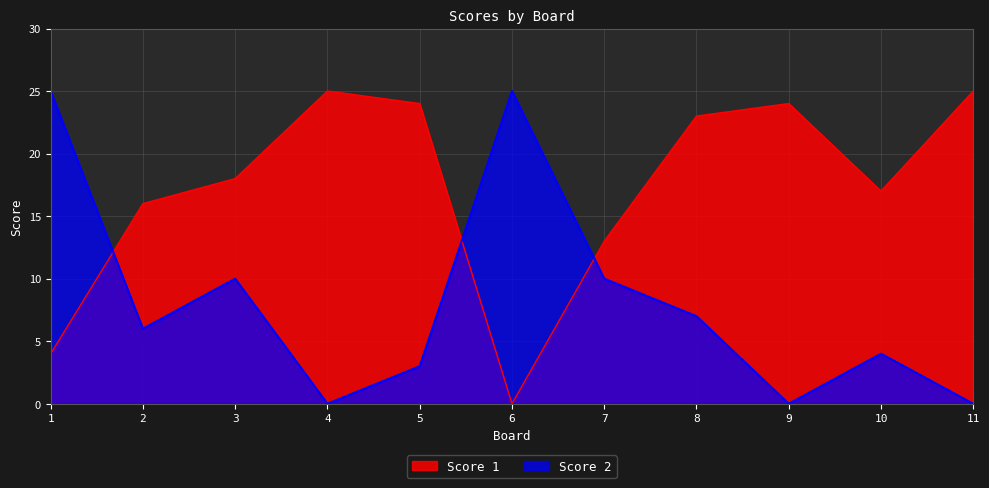

Between which two adjacent categories do Score 1 and Score 2 first intersect?

1 and 2